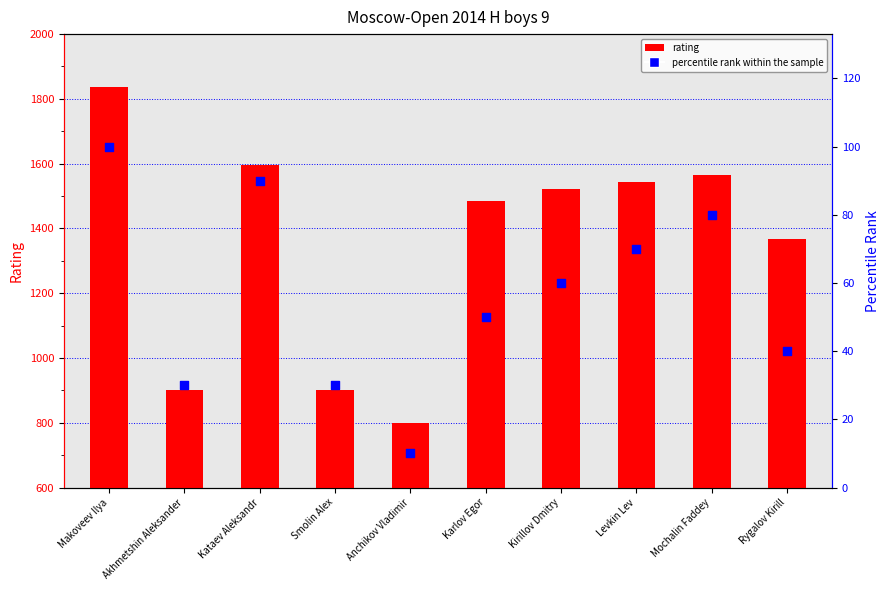

What are all the series names shown in the legend?

rating, percentile rank within the sample